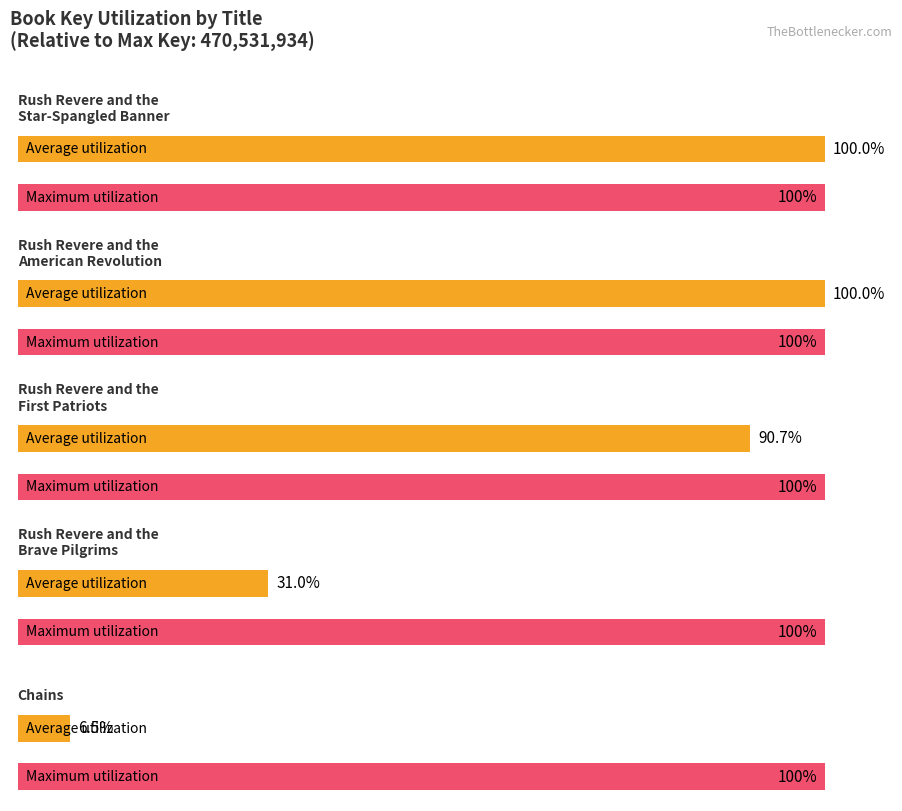

How many bars are there in total?

10